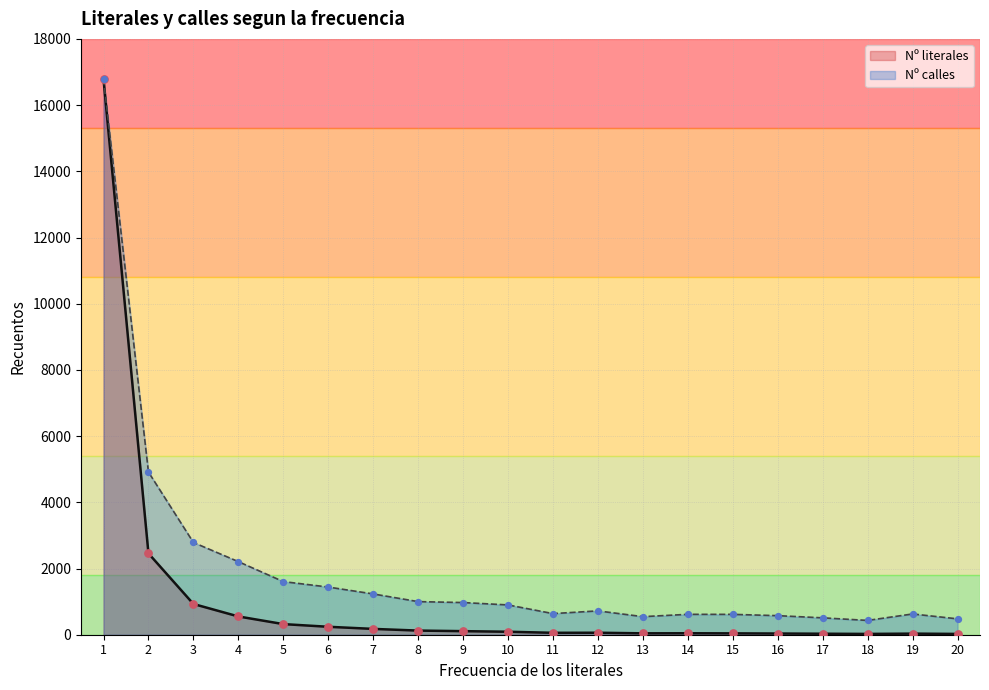

Which series reaches the minimum Y coordinate?

Nº literales